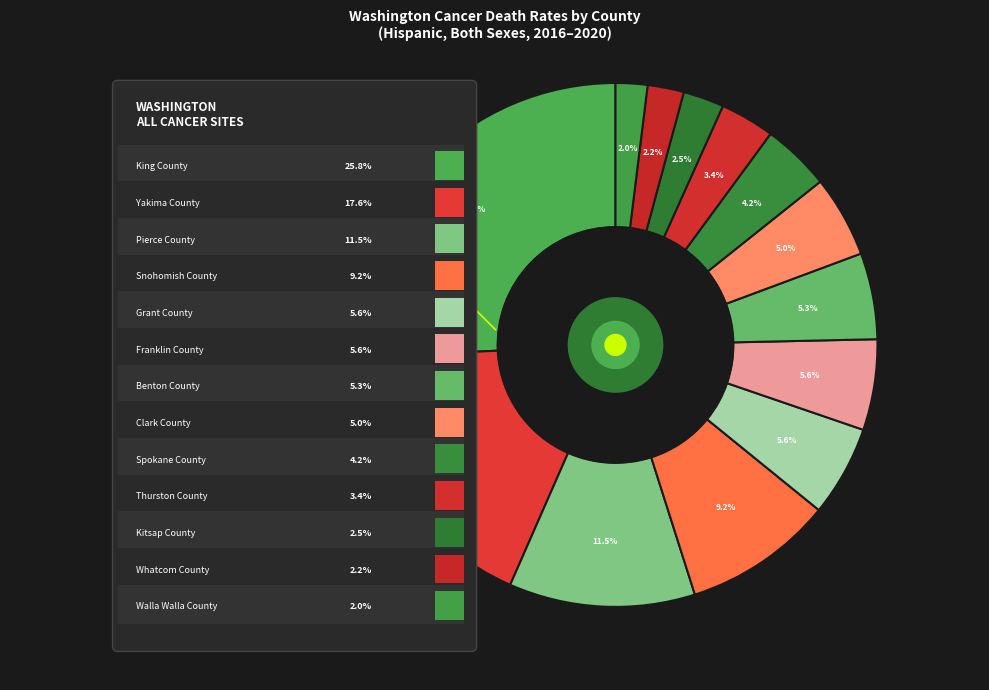

To the nearest percent, what portion does Benton County represent?

5%